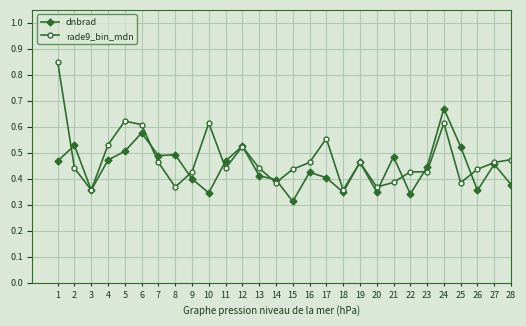

List the series in order of their overall mean, highest first.

rade9_bin_mdn, dnbrad